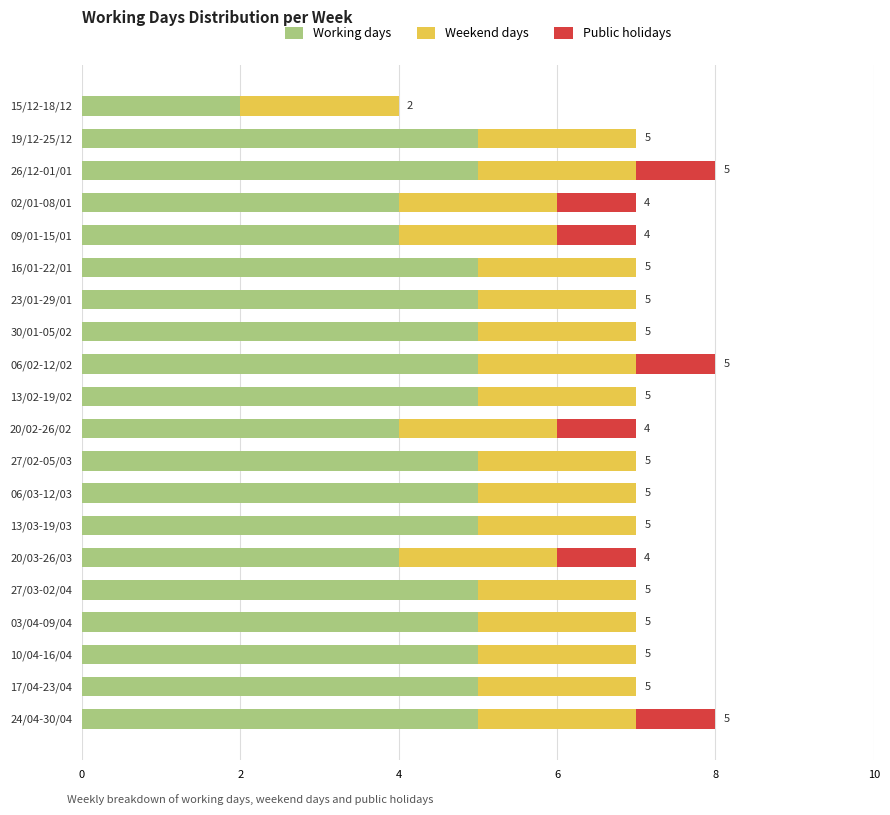

What is the total value across all series at 13/03-19/03?

7